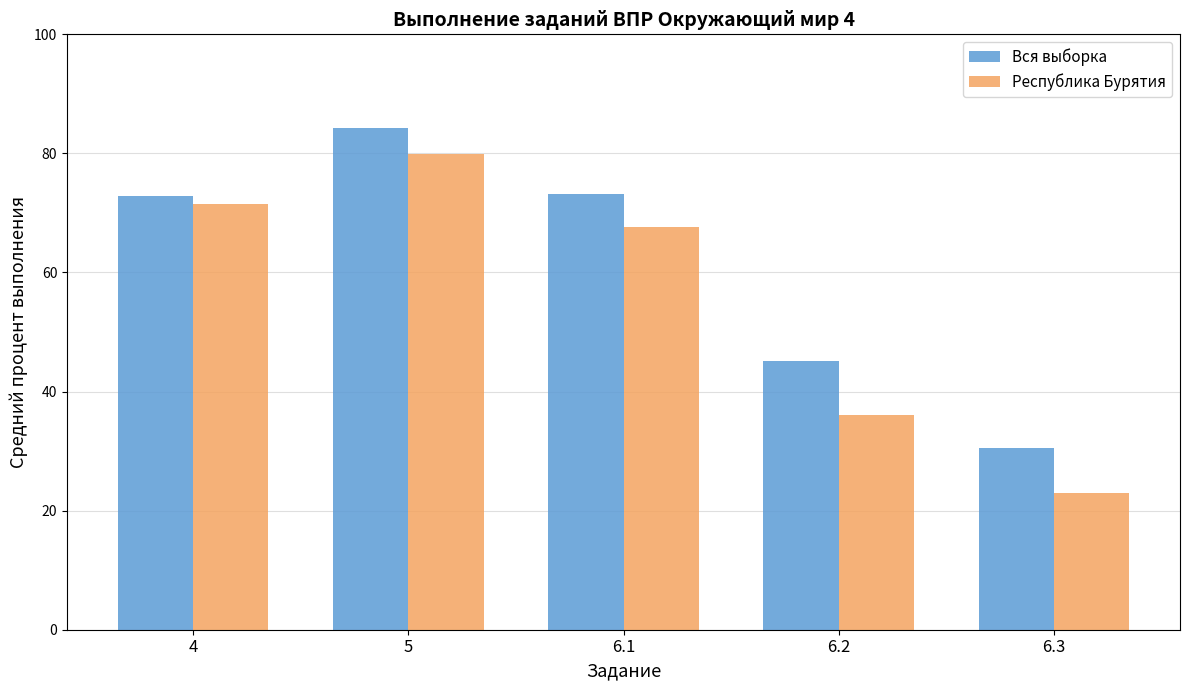

What is the difference between the Республика Бурятия values at 6.3 and 4?

48.5